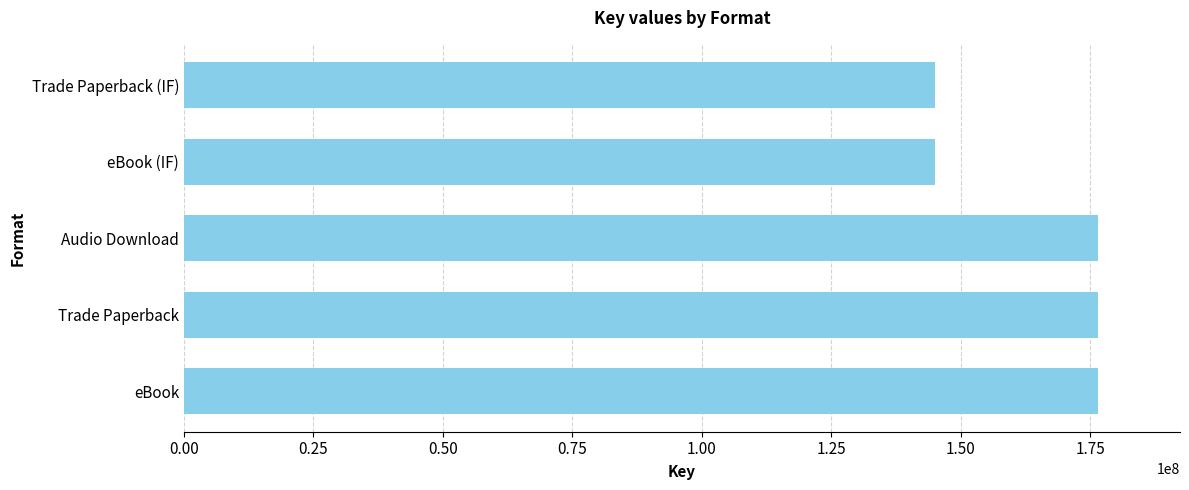

What is the average value?

163933523